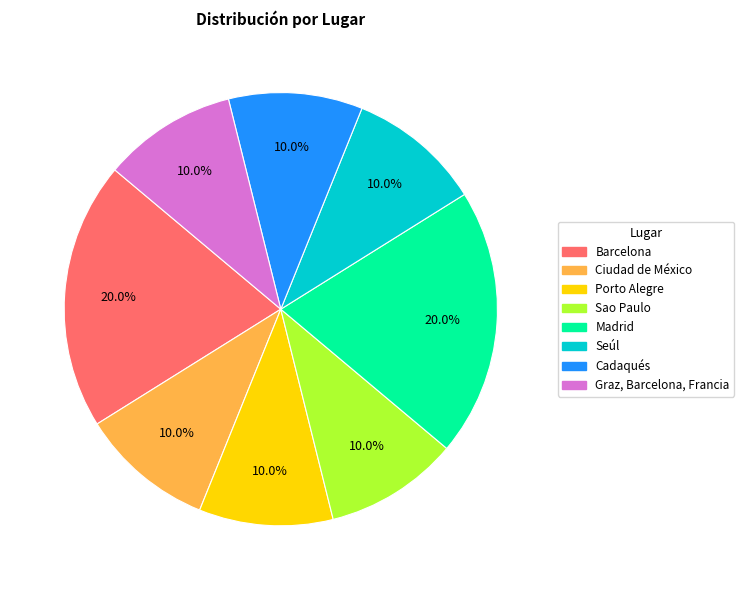

Approximately how many times larger is the value at Madrid compared to Sao Paulo?

2.0